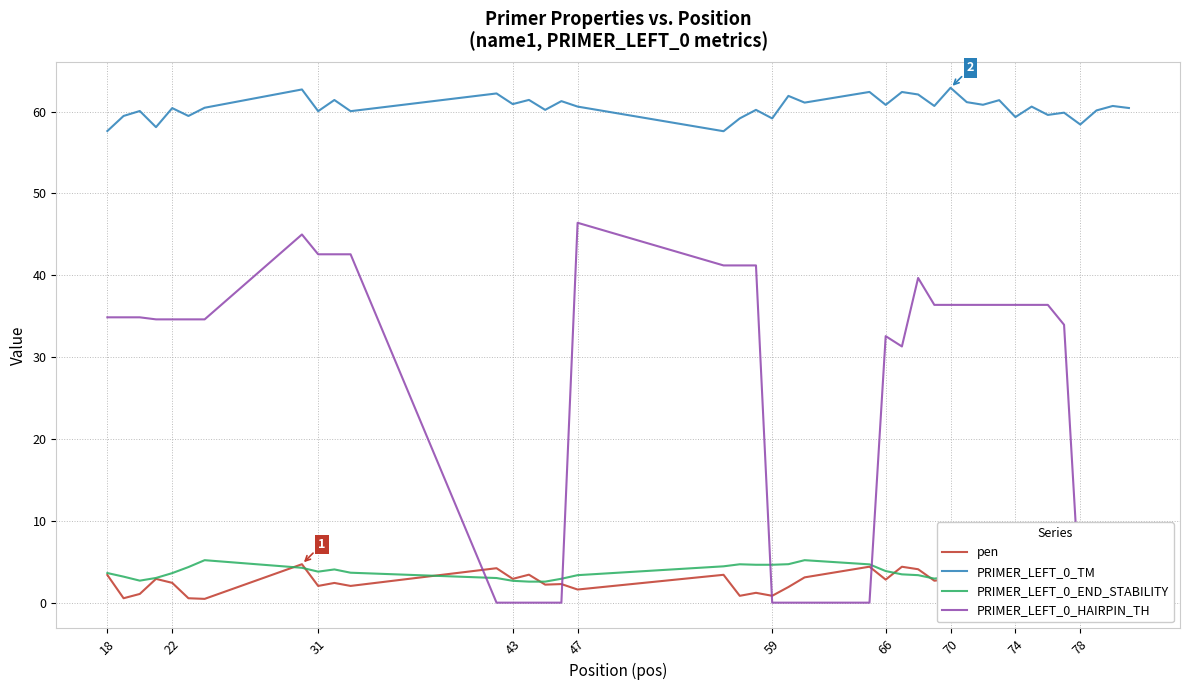

What is the difference between the highest and lowest values at 18?

54.2